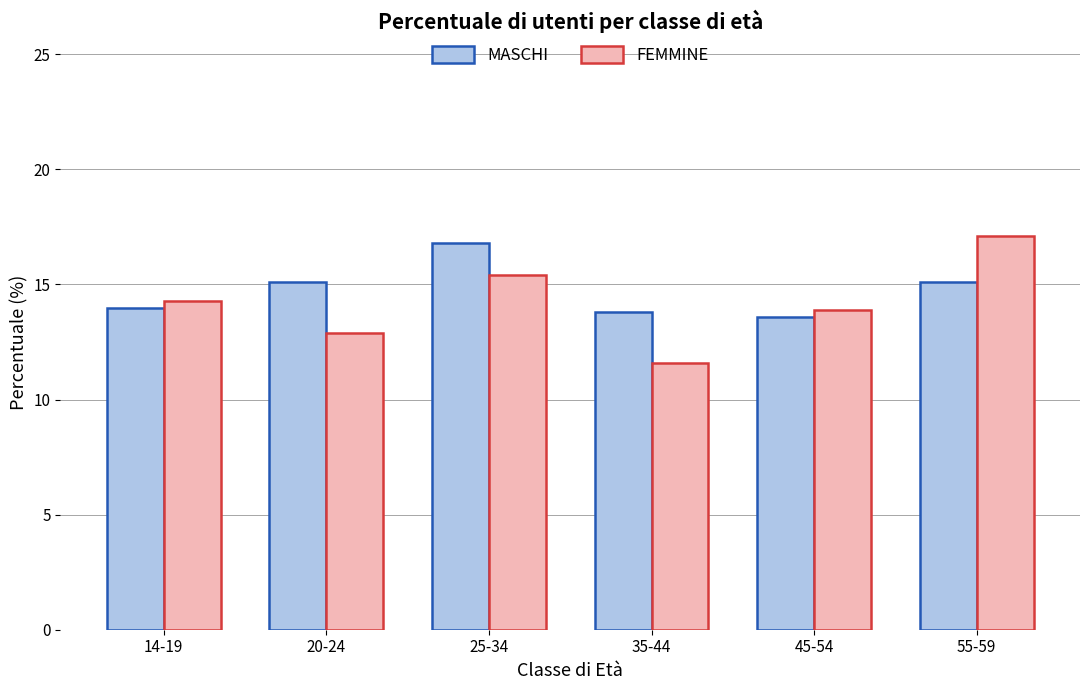

Which series has the widest spread of values?

FEMMINE